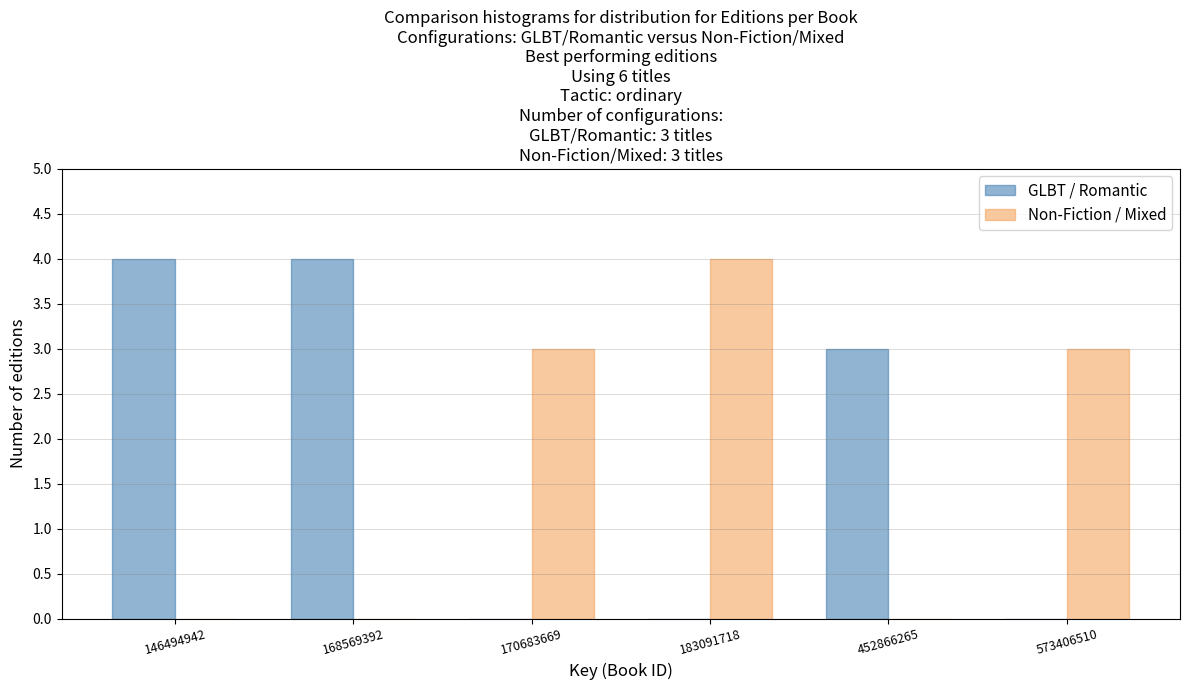

Reading left to right, extract all data points from this chart.

GLBT / Romantic: 146494942=4	168569392=4	170683669=0	183091718=0	452866265=3	573406510=0
Non-Fiction / Mixed: 146494942=0	168569392=0	170683669=3	183091718=4	452866265=0	573406510=3